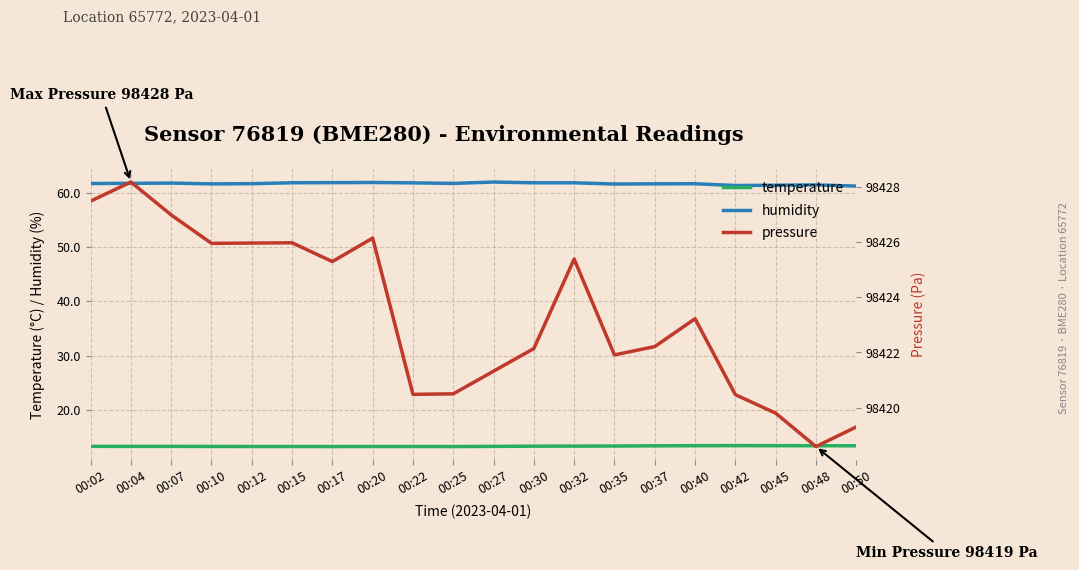

Reading left to right, list all the values displayed in this chart.

temperature: 13.3	13.3	13.3	13.3	13.3	13.3	13.3	13.3	13.3	13.3	13.3	13.3	13.3	13.4	13.4	13.4	13.4	13.4	13.4	13.4
humidity: 61.7	61.7	61.8	61.6	61.6	61.8	61.8	61.9	61.8	61.7	62.0	61.8	61.8	61.6	61.6	61.6	61.3	61.4	61.4	61.2
pressure: 98427.5	98428.2	98427.0	98425.9	98426.0	98426.0	98425.3	98426.1	98420.5	98420.5	98421.3	98422.1	98425.4	98421.9	98422.2	98423.2	98420.5	98419.8	98418.6	98419.3